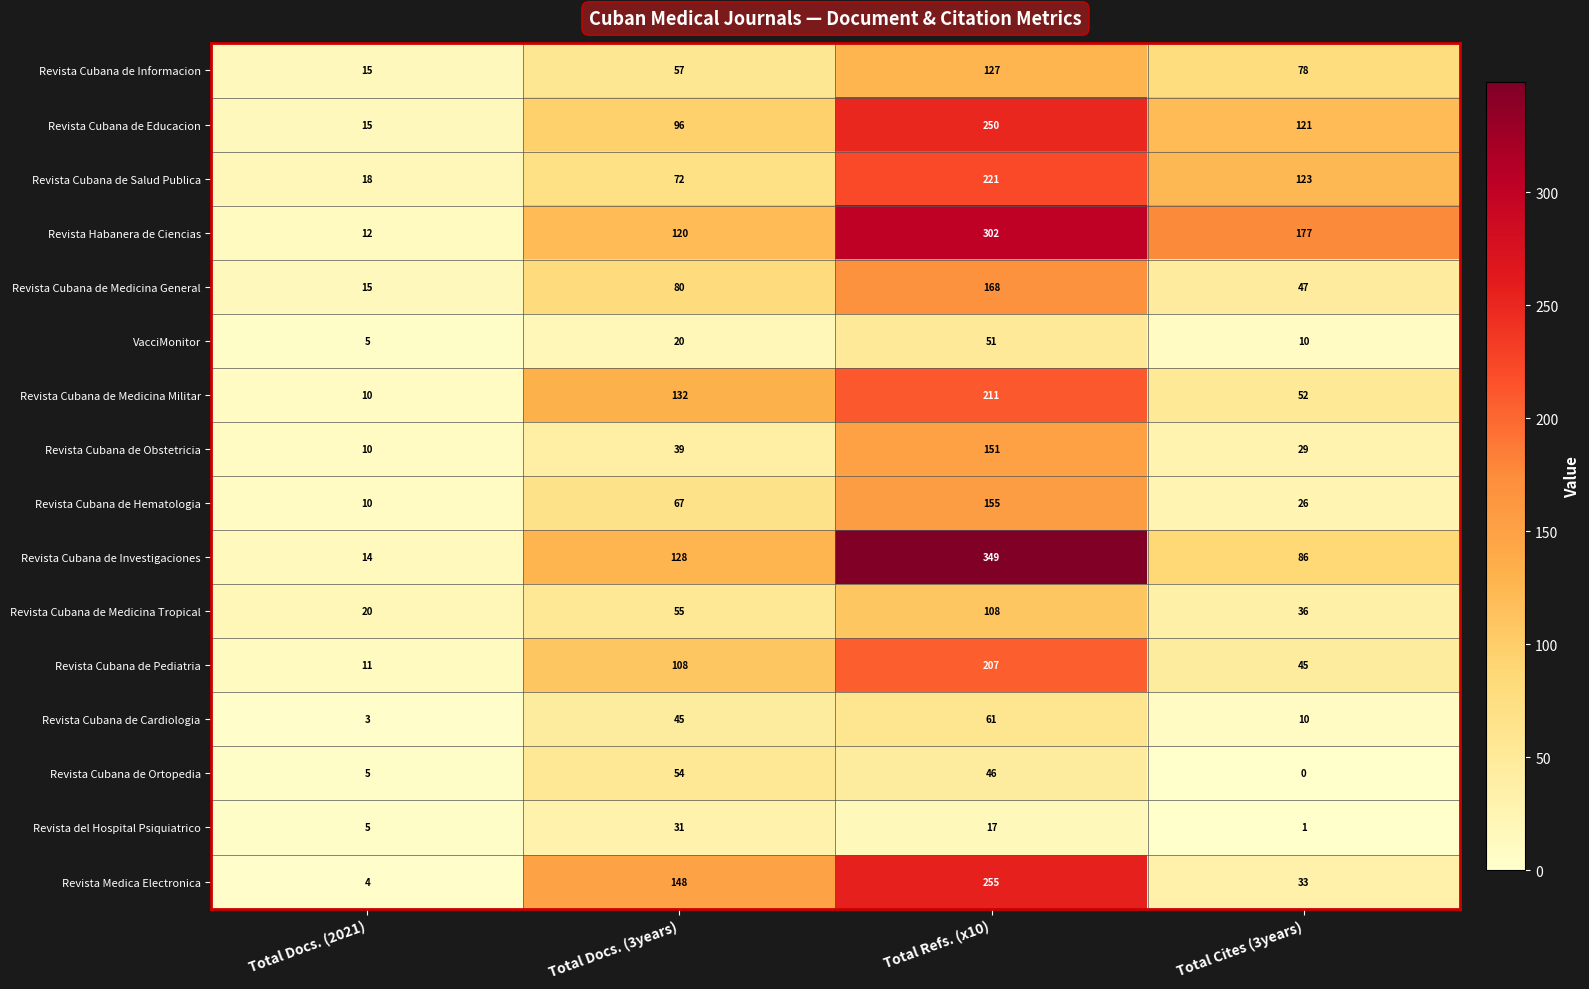

Where does the Revista Cubana de Salud Publica series first go above 123?

Total Refs. (x10)